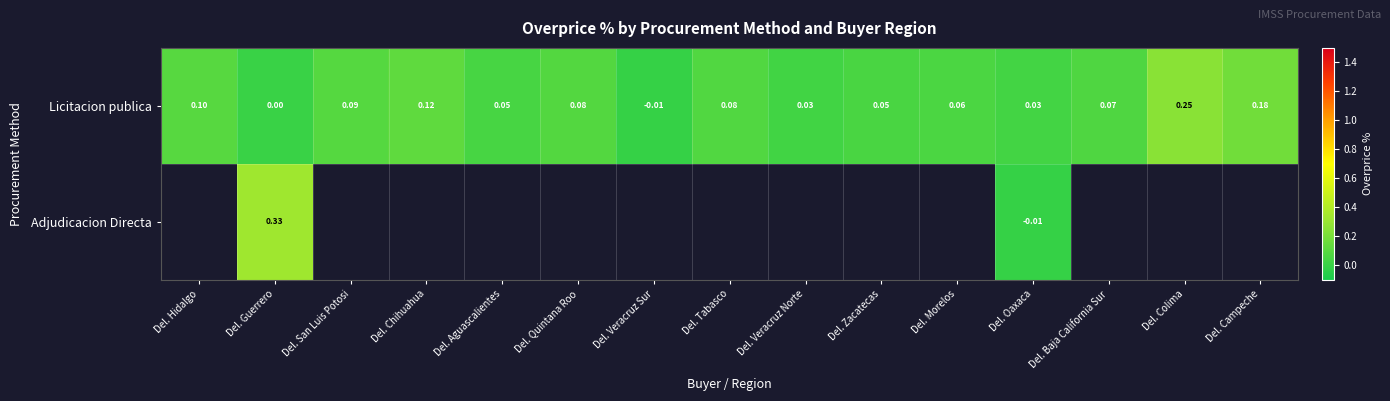

What is the maximum value shown in the chart?

0.3